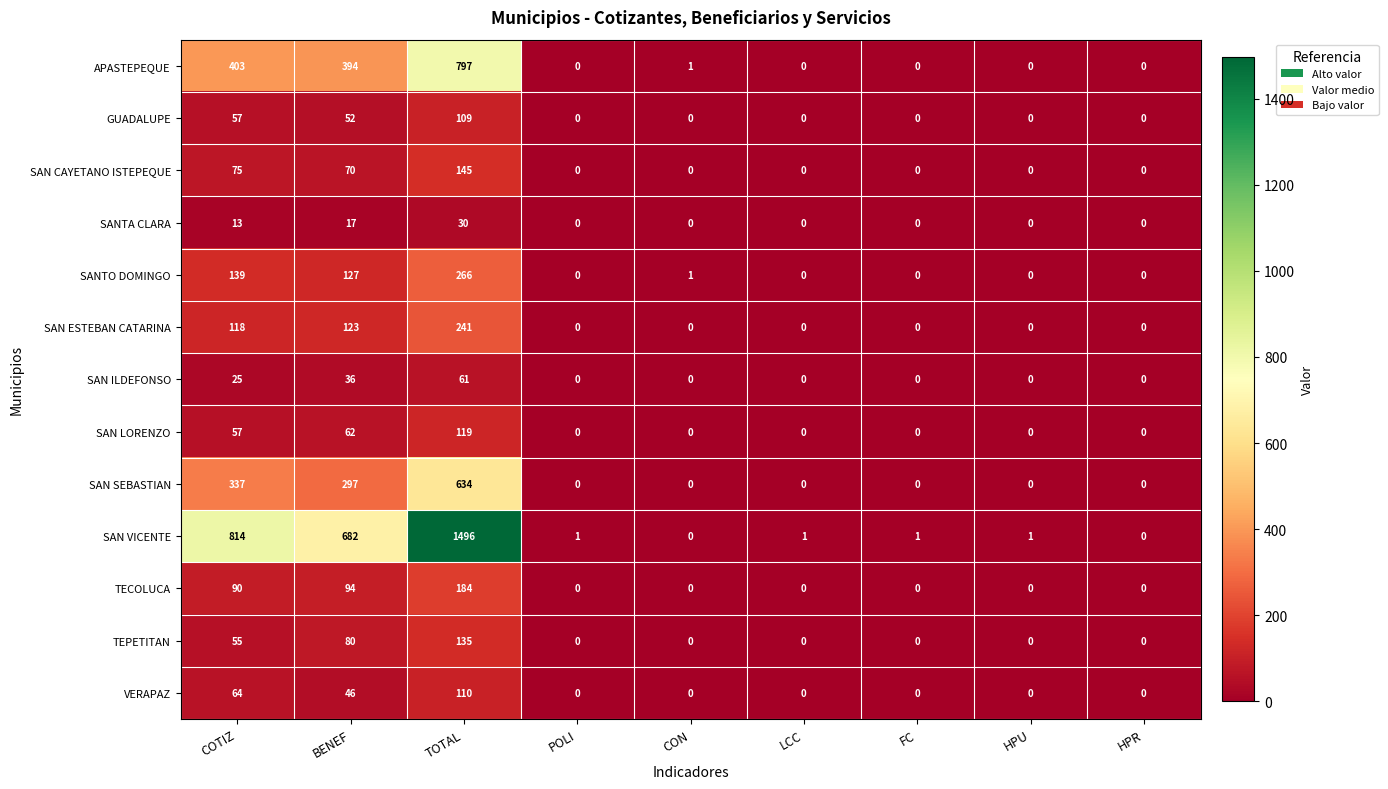

What is the difference between the SANTA CLARA values at BENEF and COTIZ?

4